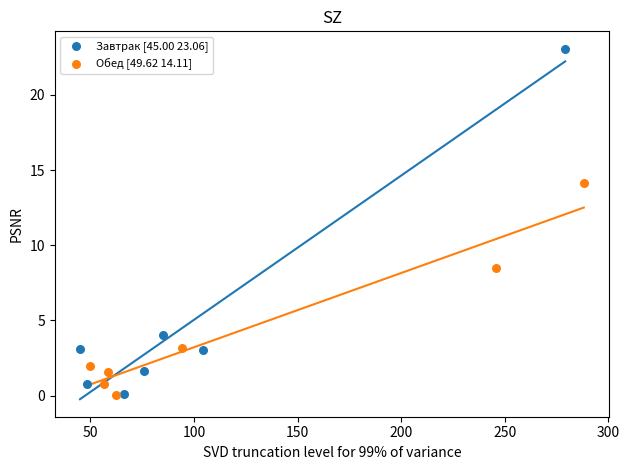

Which series reaches the maximum Y coordinate?

Завтрак [45.00 23.06]